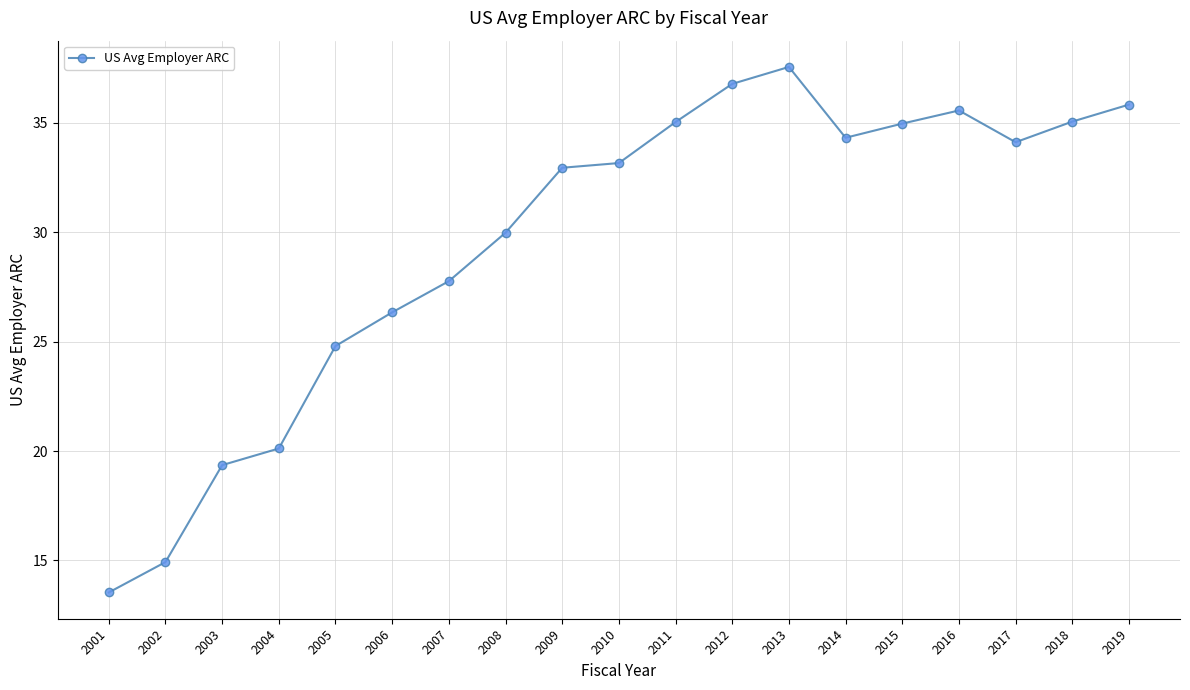

What is the difference between the maximum and minimum values?

24.0